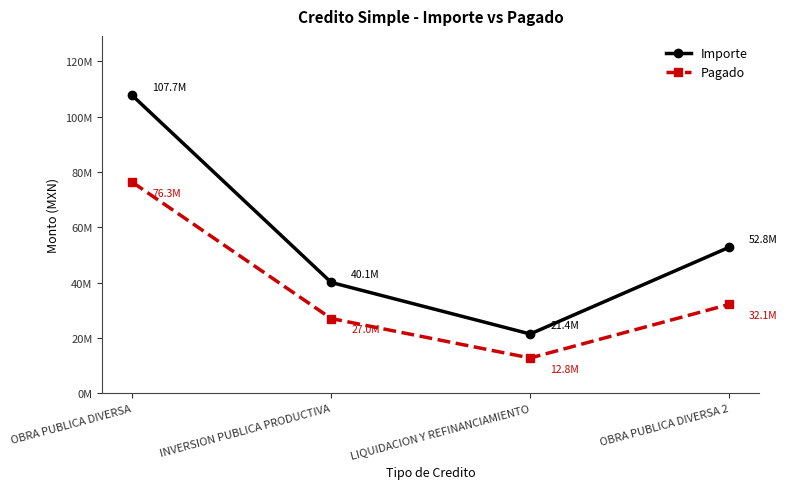

Reading right to left, extract all data points from this chart.

Importe: 52785051.0	21443056.0	40075131.0	107680374.0
Pagado: 32135184.4	12754047.2	27026495.9	76318445.1